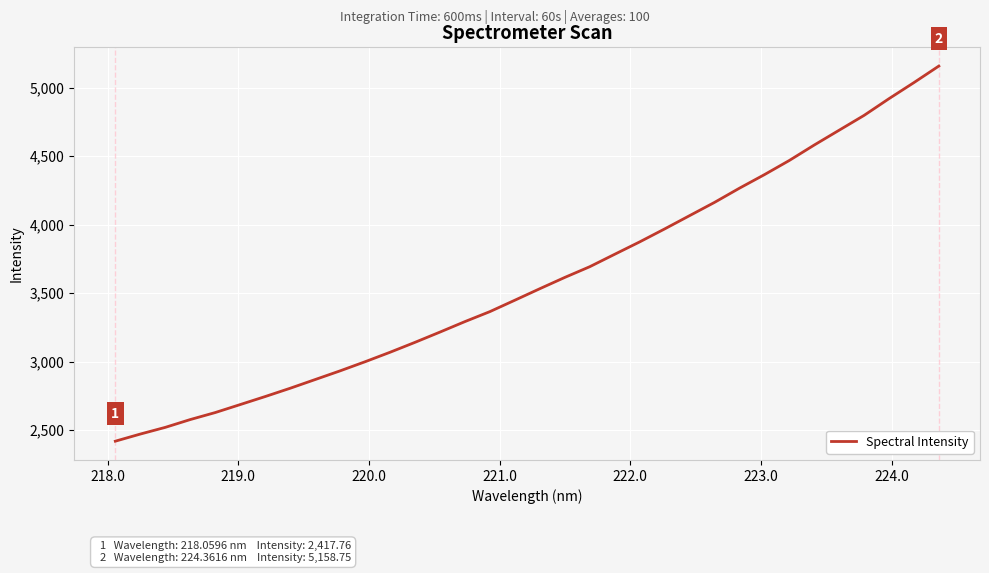

What is the smallest value displayed?

2417.8